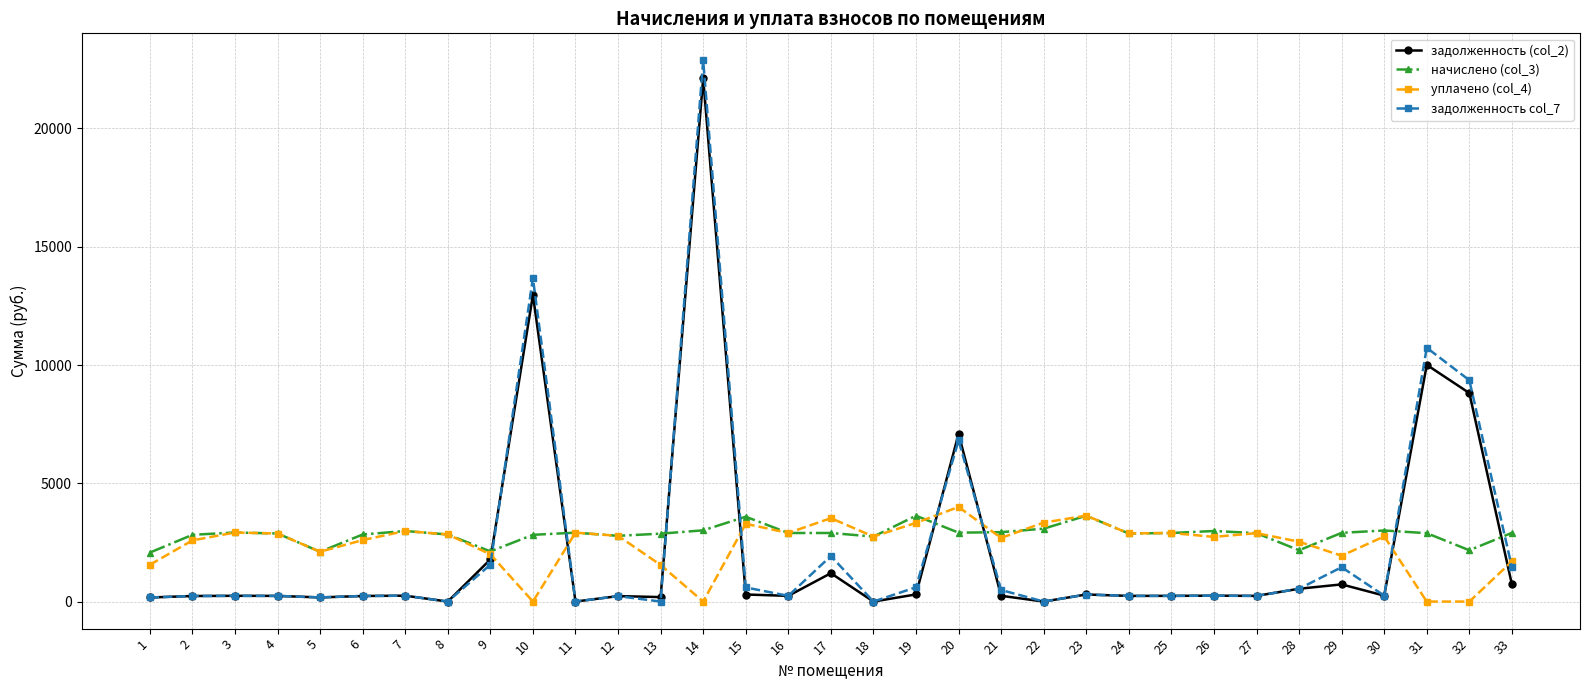

At which category is the sum across all series the highest?

14